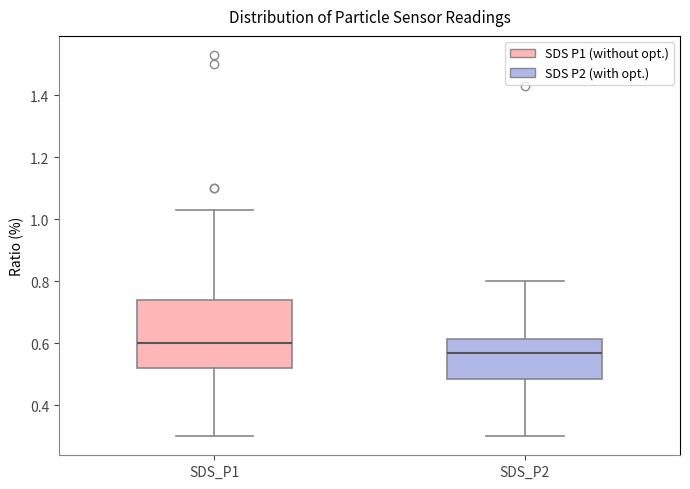

Comparing the boxes themselves (not the whiskers), which one is the tallest?

SDS_P1